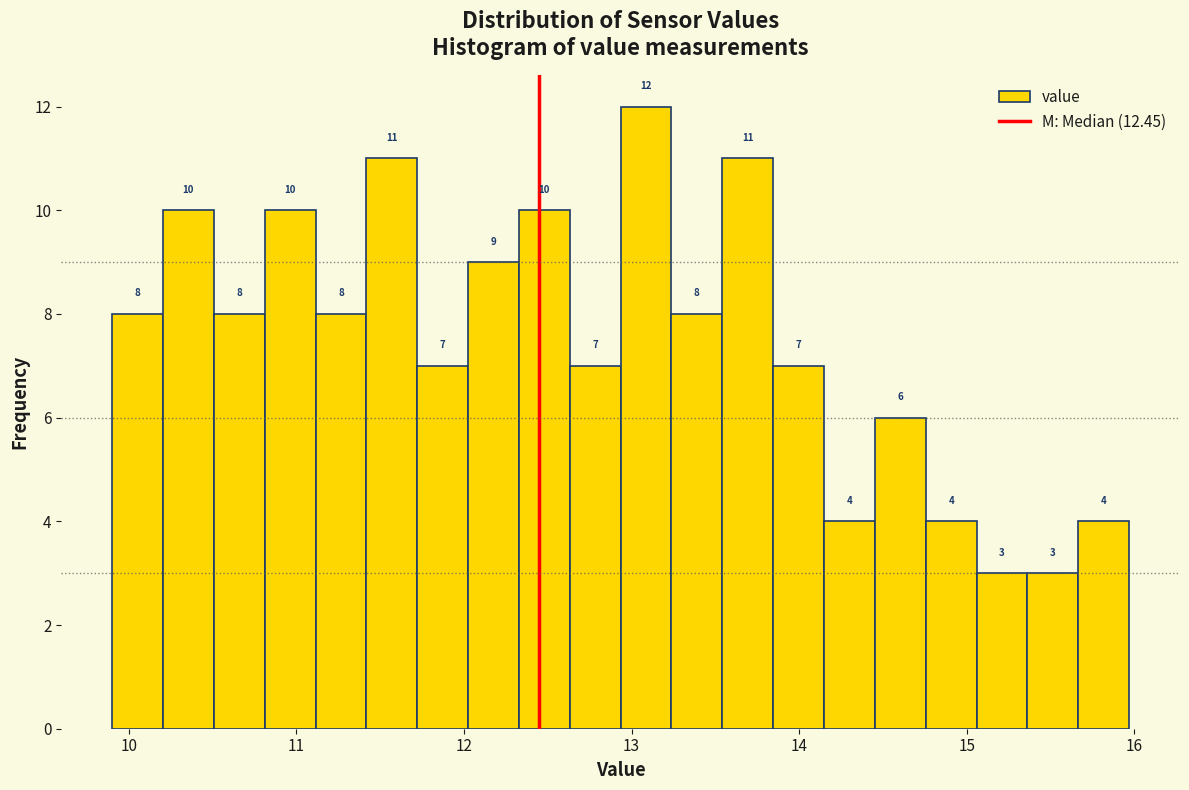

Read against the x-axis, roughly where is the centre of the tallest bar?

13.1